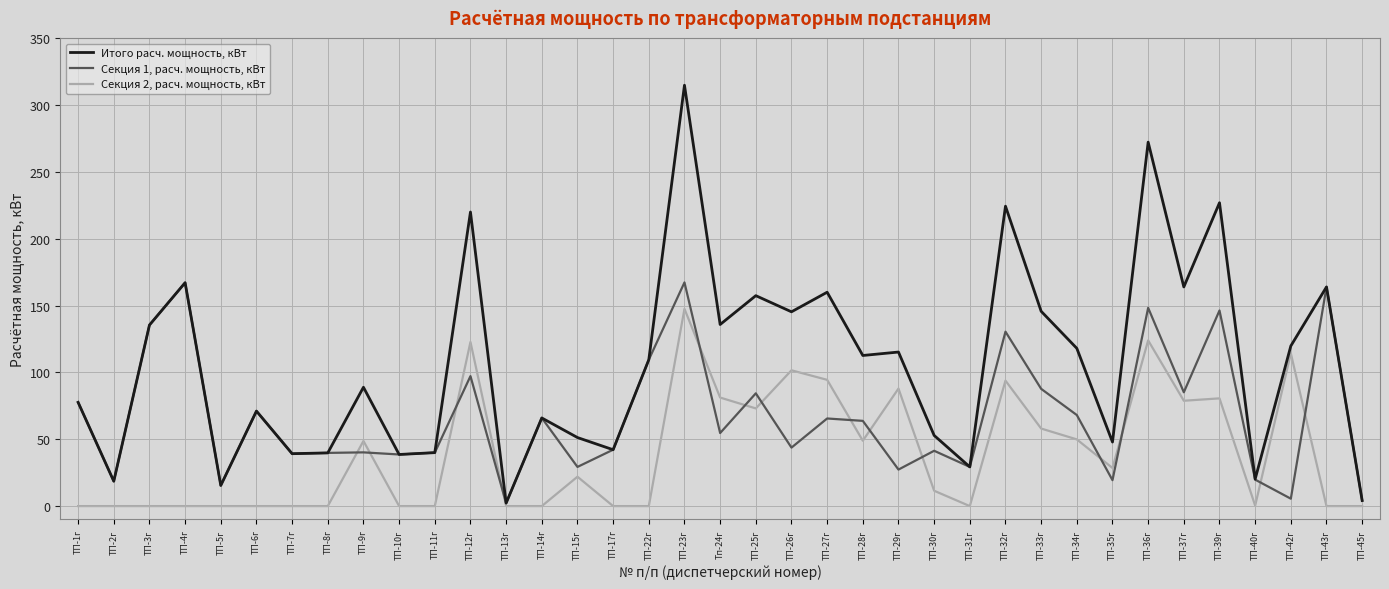

At which category is the sum across all series the highest?

ТП-23г